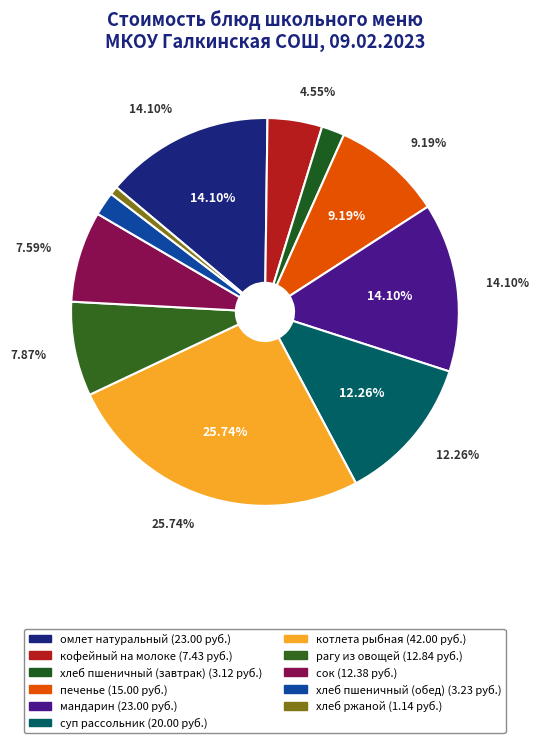

To the nearest percent, what is the combined percentage of котлета рыбная and сок?

33%